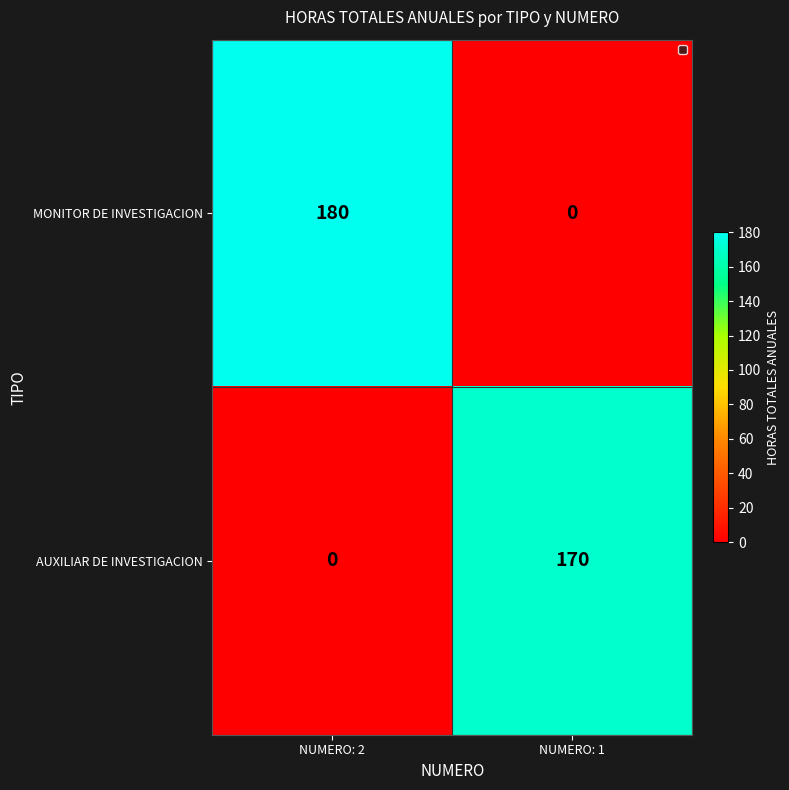

List the series in order of their overall mean, lowest first.

AUXILIAR DE INVESTIGACION, MONITOR DE INVESTIGACION